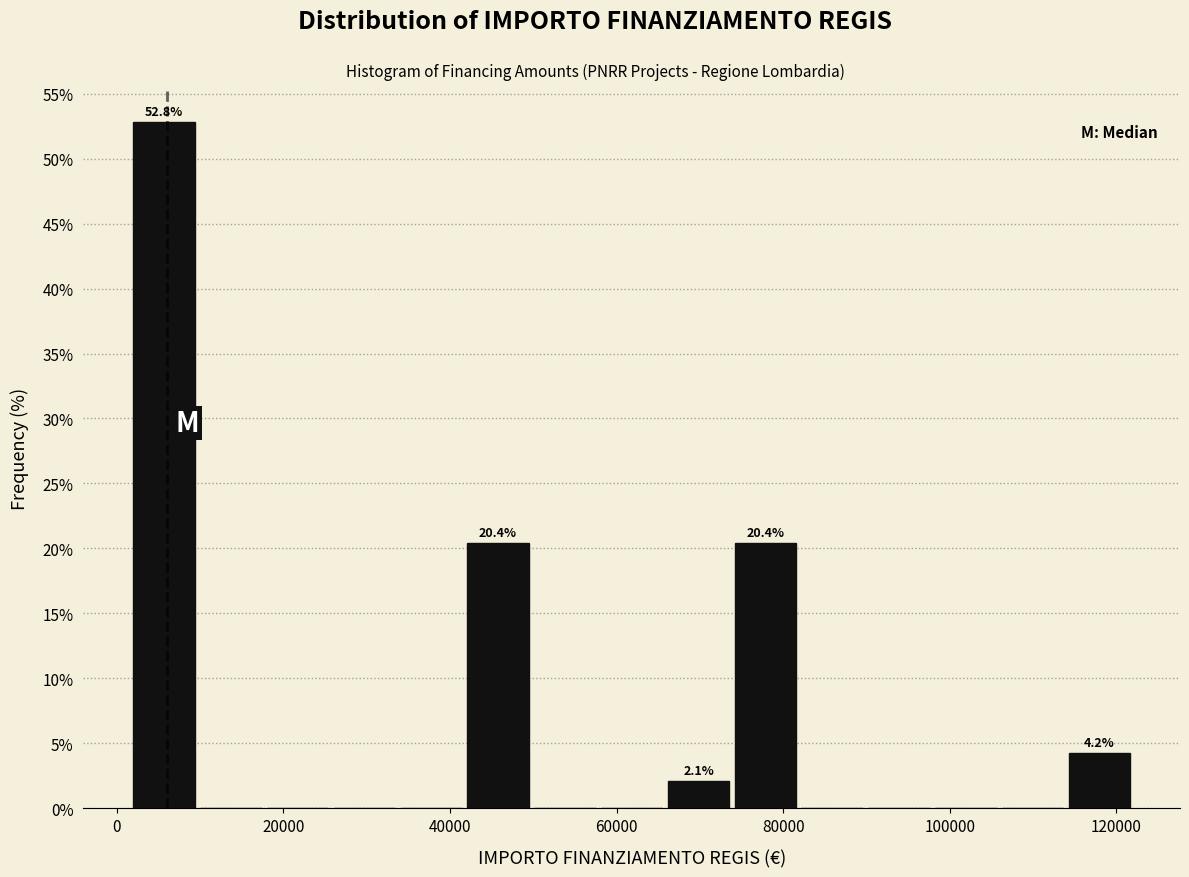

Over which range of the x-axis is the bar tallest?

2000 to 10000